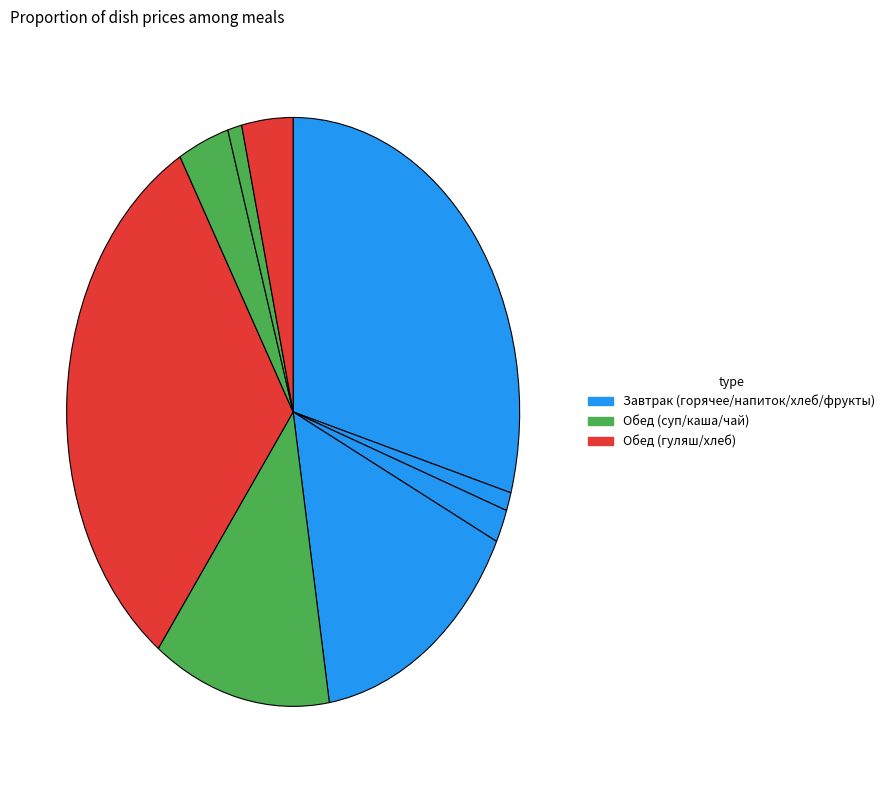

To the nearest percent, what is the difference between the largest and smallest slice percentages?

31%